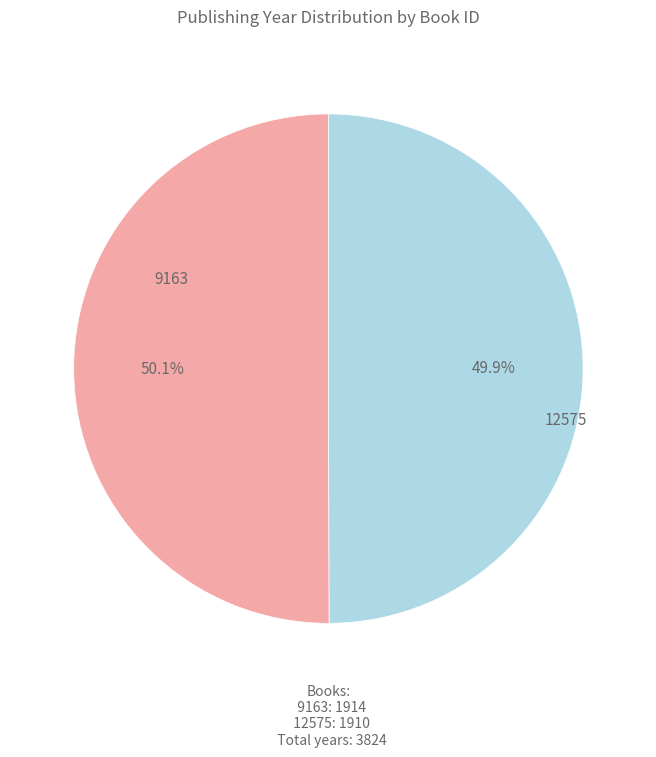

Is there any slice that represents more than half of the pie?

Yes